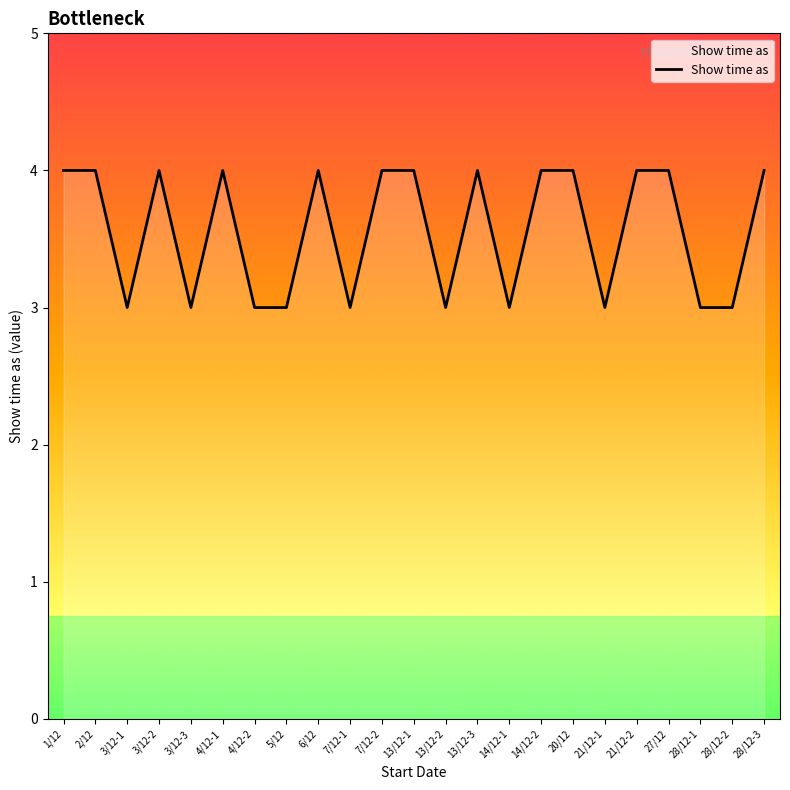

How many values are between 3 and 4?

23